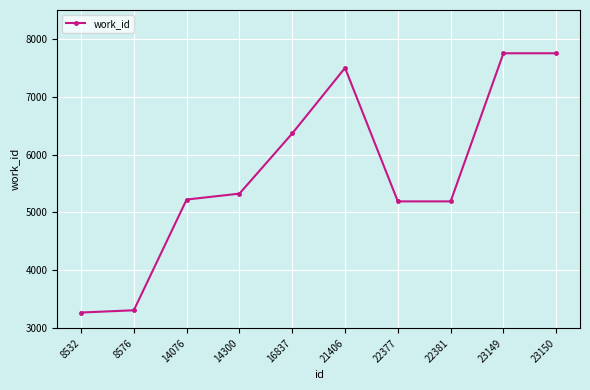

Is it true that the value at 22377 is 7183?

False